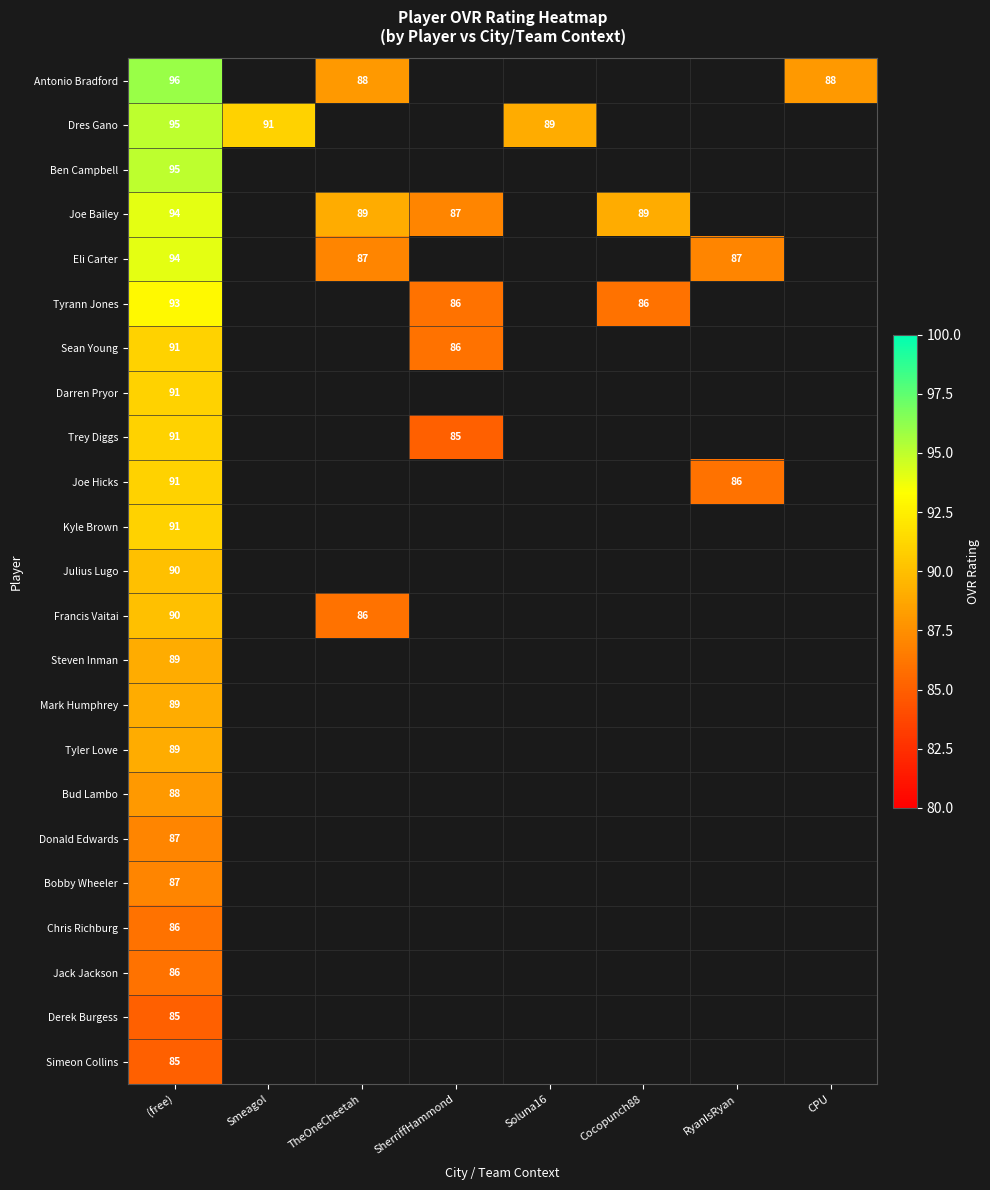

Is it true that Chris Richburg equals 154.7 at (free)?

False